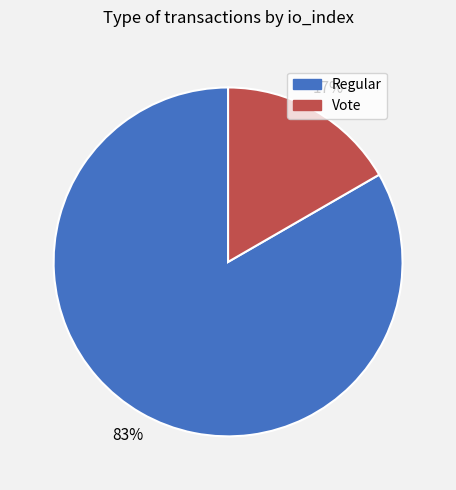

Approximately how many times larger is the value at Vote compared to Regular?

0.2